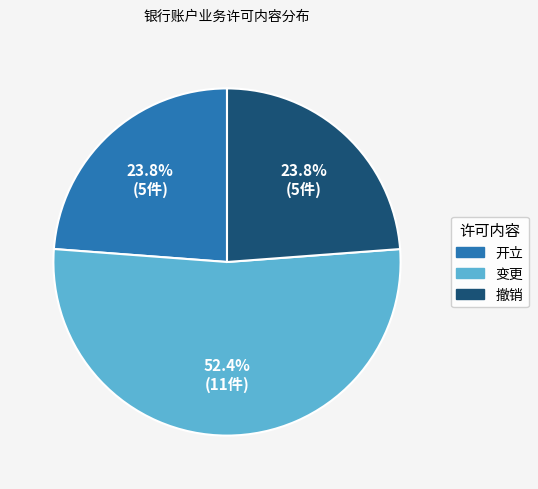

Which category has the biggest portion of the pie?

变更